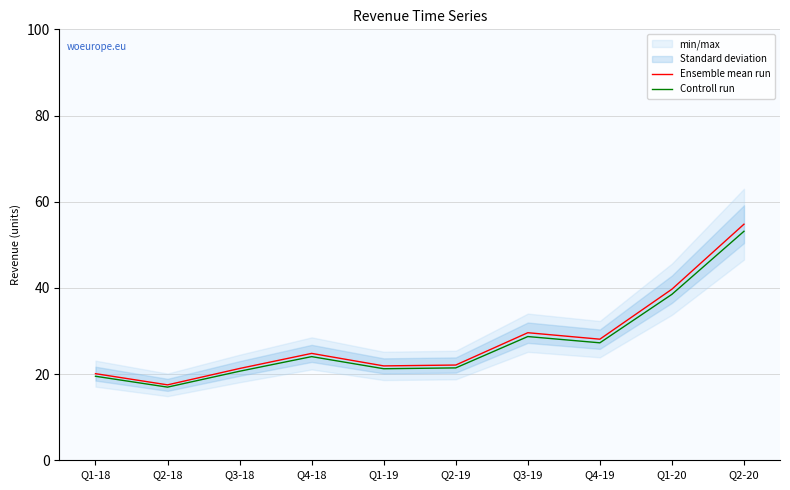

What is the difference between the second highest and second lowest values in the Controll run series?

19.0